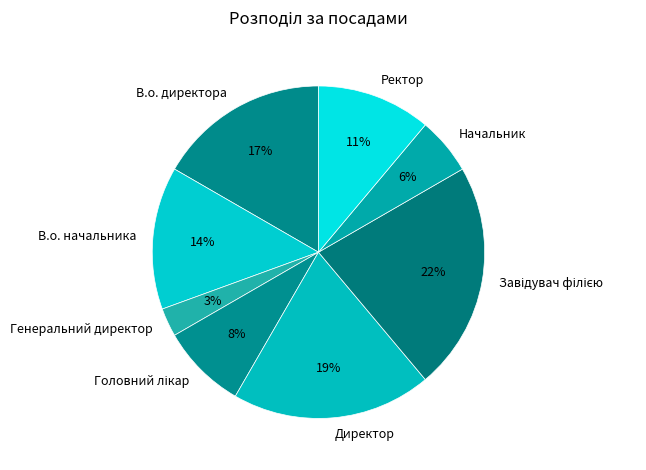

How many slices are in this pie chart?

8